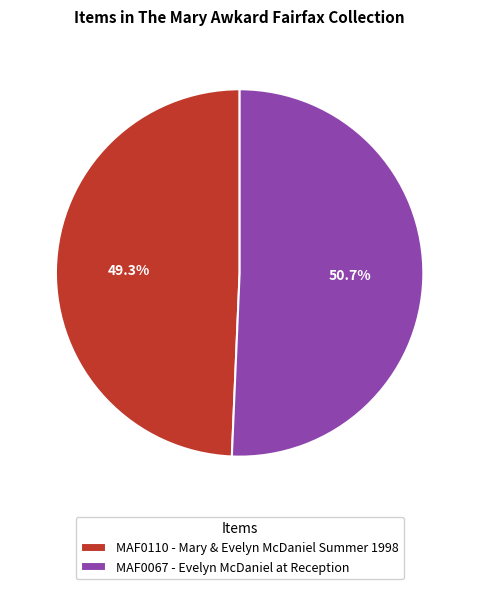

Between MAF0067 - Evelyn McDaniel at Reception and MAF0110 - Mary & Evelyn McDaniel Summer 1998, which is larger?

MAF0067 - Evelyn McDaniel at Reception